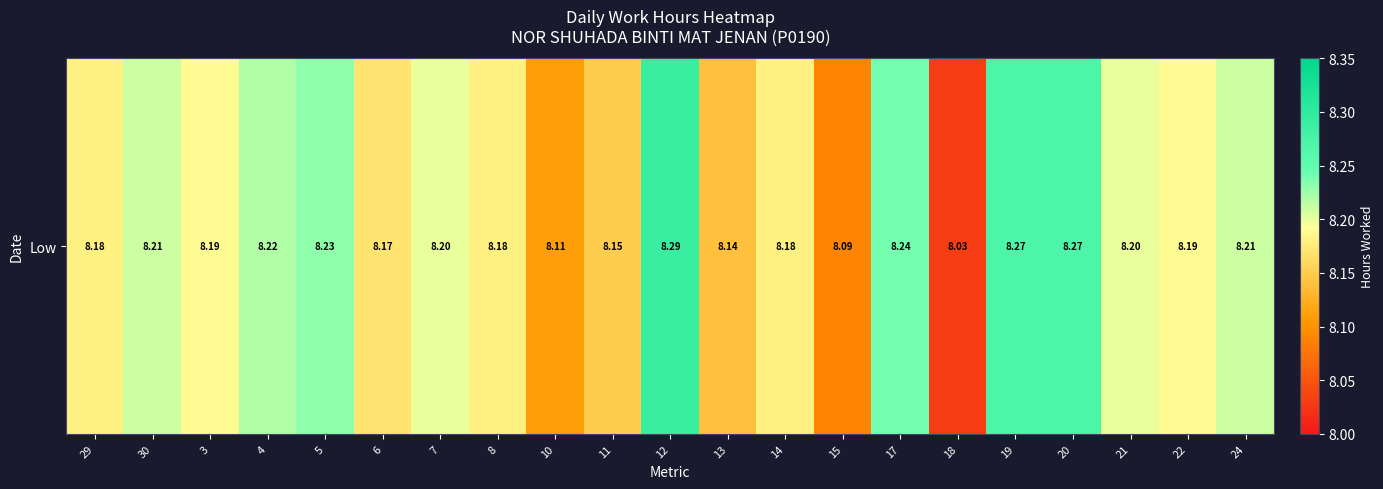

What is the smallest value displayed?

8.0